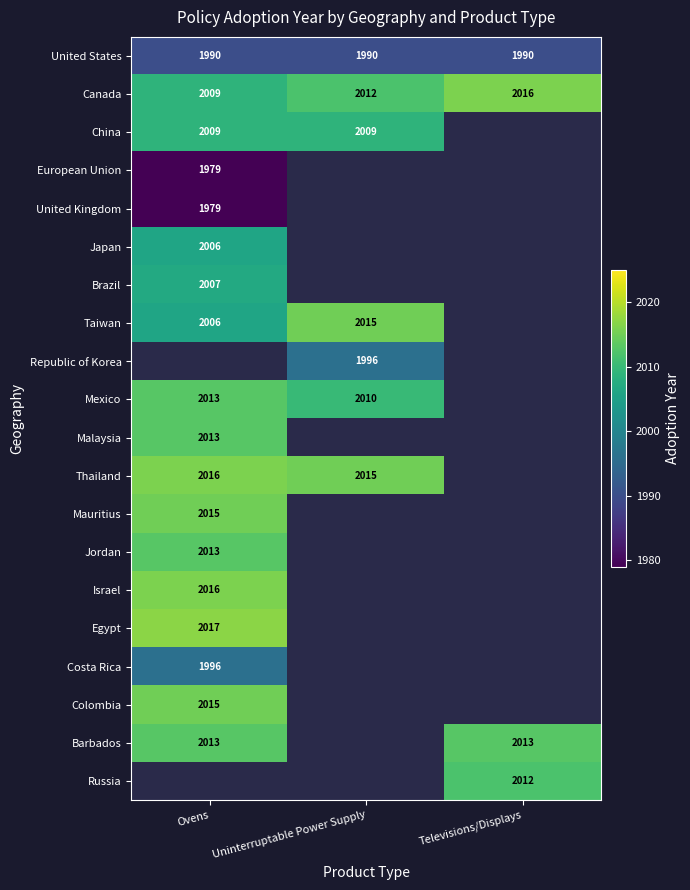

Is the value of United States at Televisions/Displays greater than the value of Taiwan at Ovens?

No